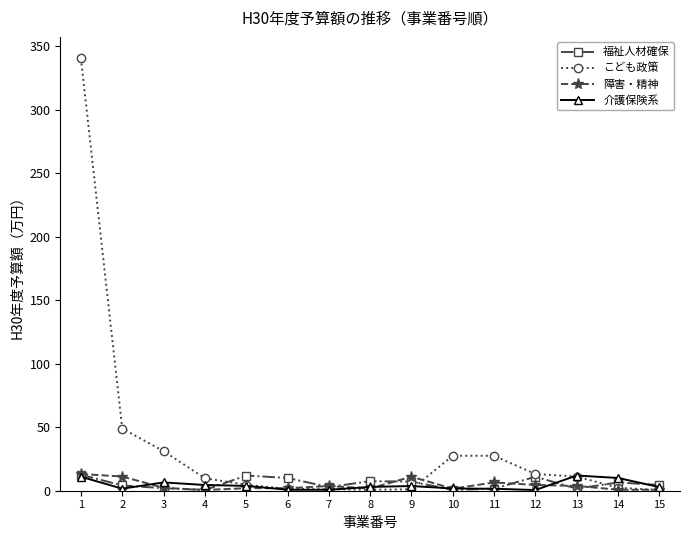

At which category does the chart reach its peak across all series?

1